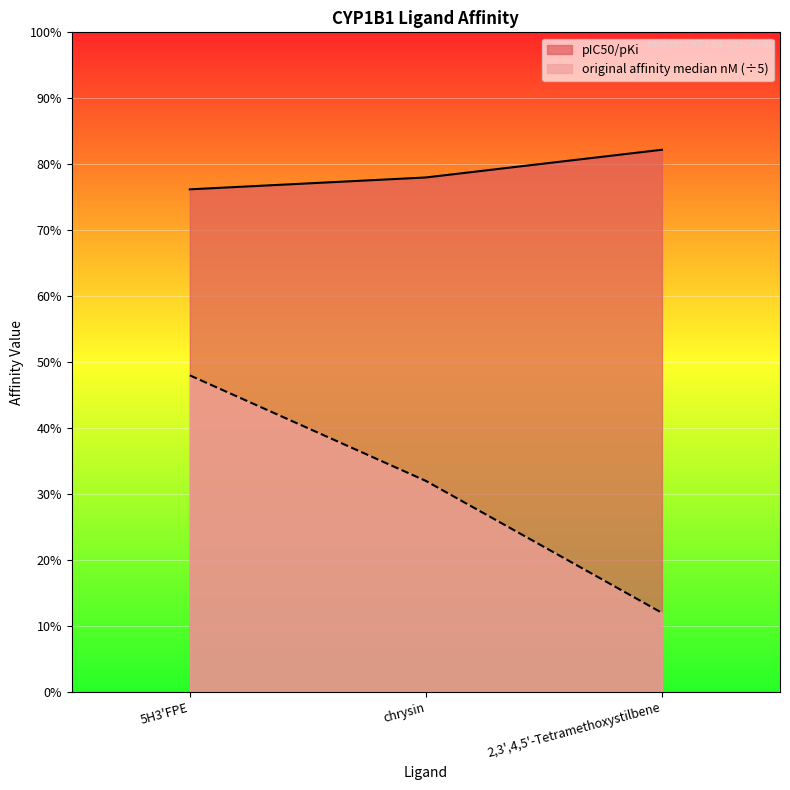

The pIC50/pKi series shows 7.8 at chrysin. True or false?

True